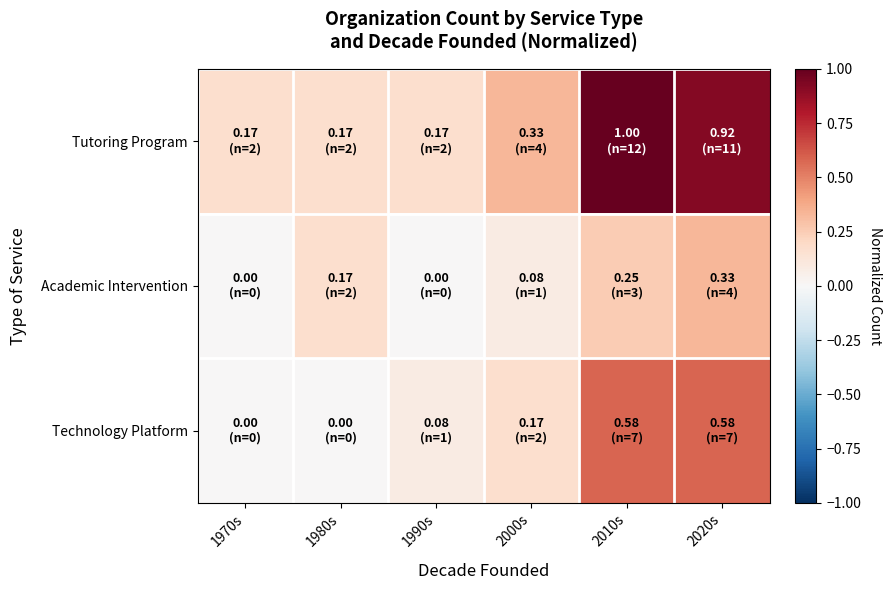

List the series in order of their peak value, lowest first.

Academic Intervention, Technology Platform, Tutoring Program